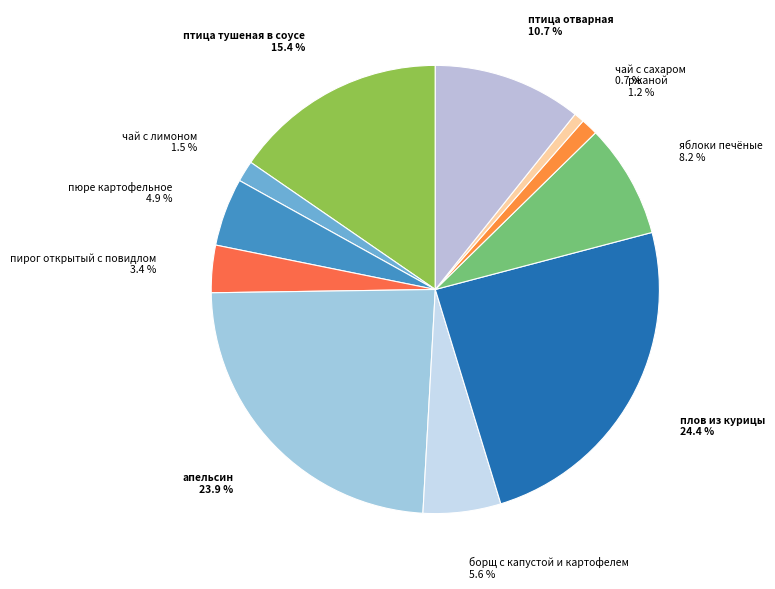

To the nearest percent, what is the difference between the largest and smallest slice percentages?

24%